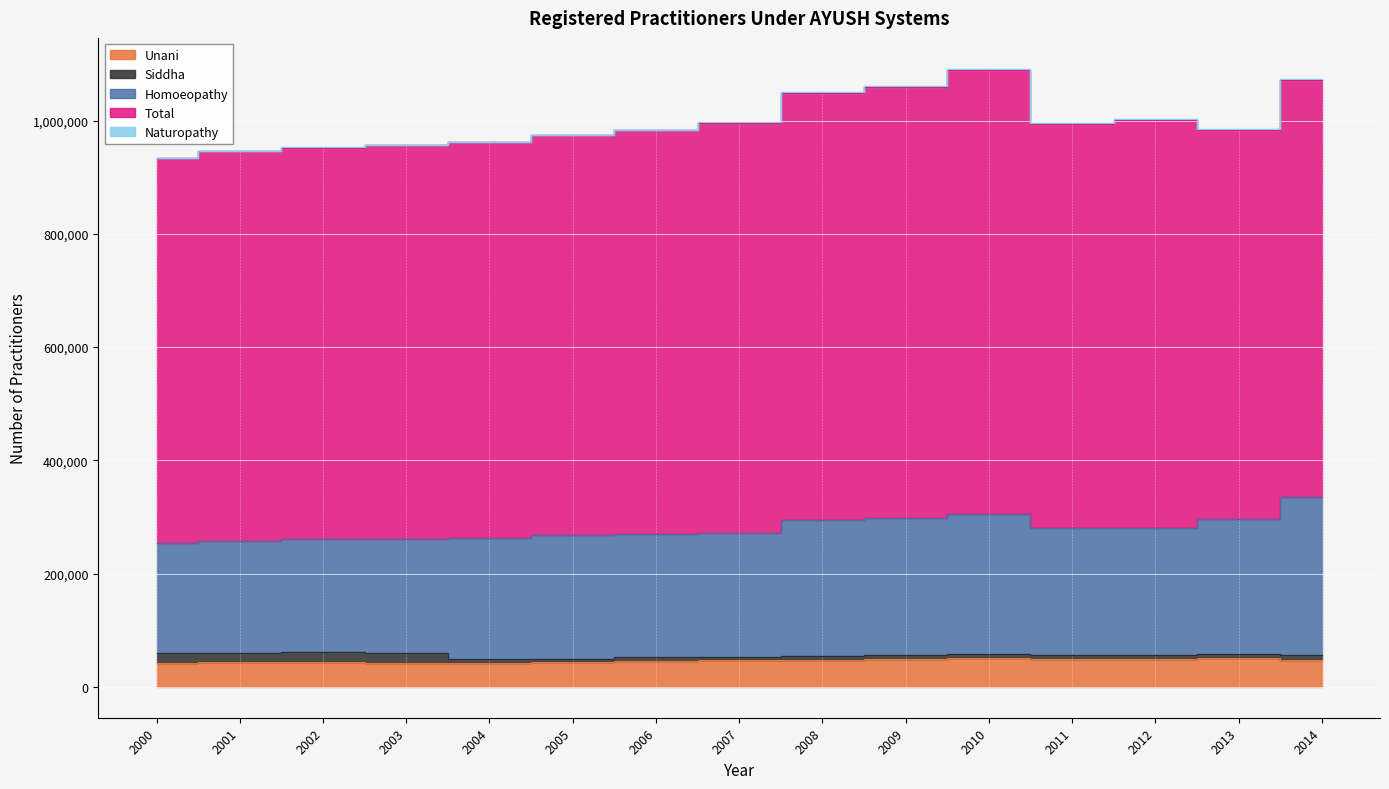

How many distinct data groups are displayed?

5